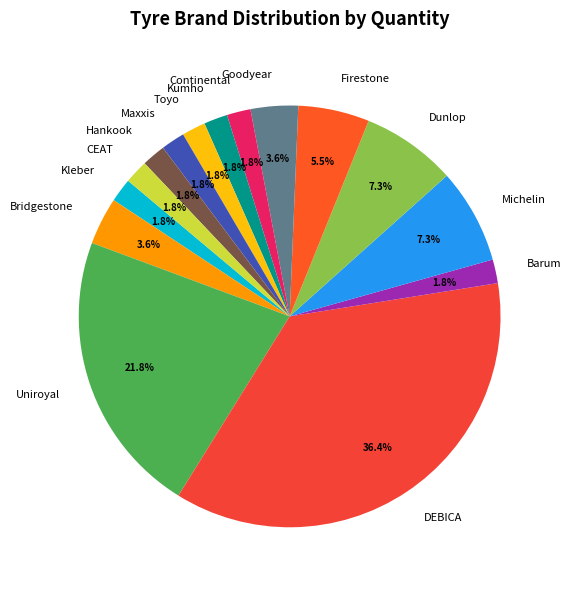

How many segments does this pie chart have?

15